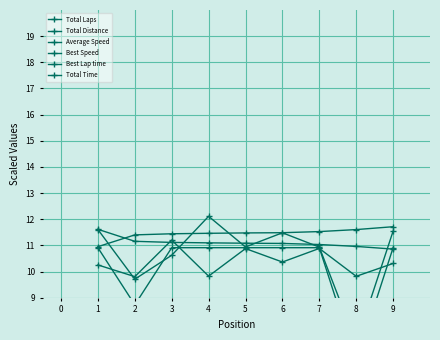

Between which two adjacent categories do Total Time and Best Speed first intersect?

3 and 4